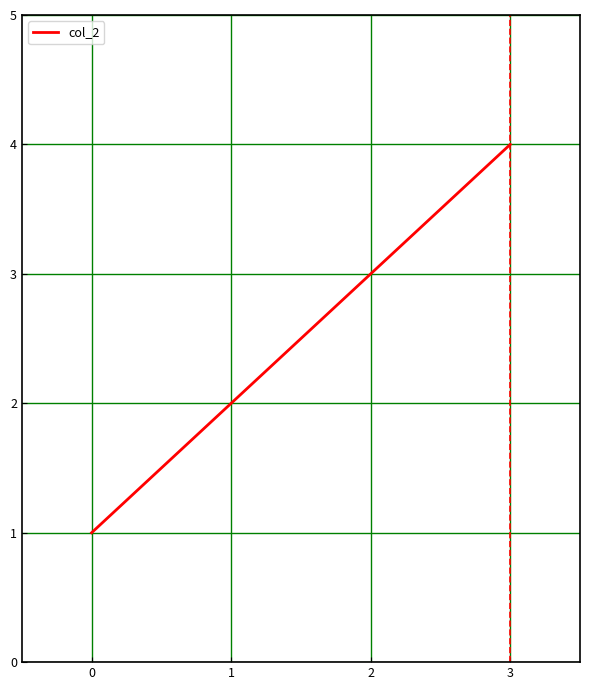

Rank the categories by value from highest to lowest.

3, 2, 1, 0